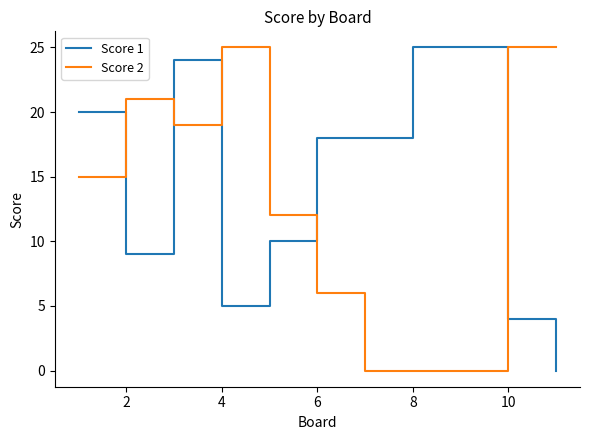

What is the difference between the maximum and minimum values in the Score 1 series?

25